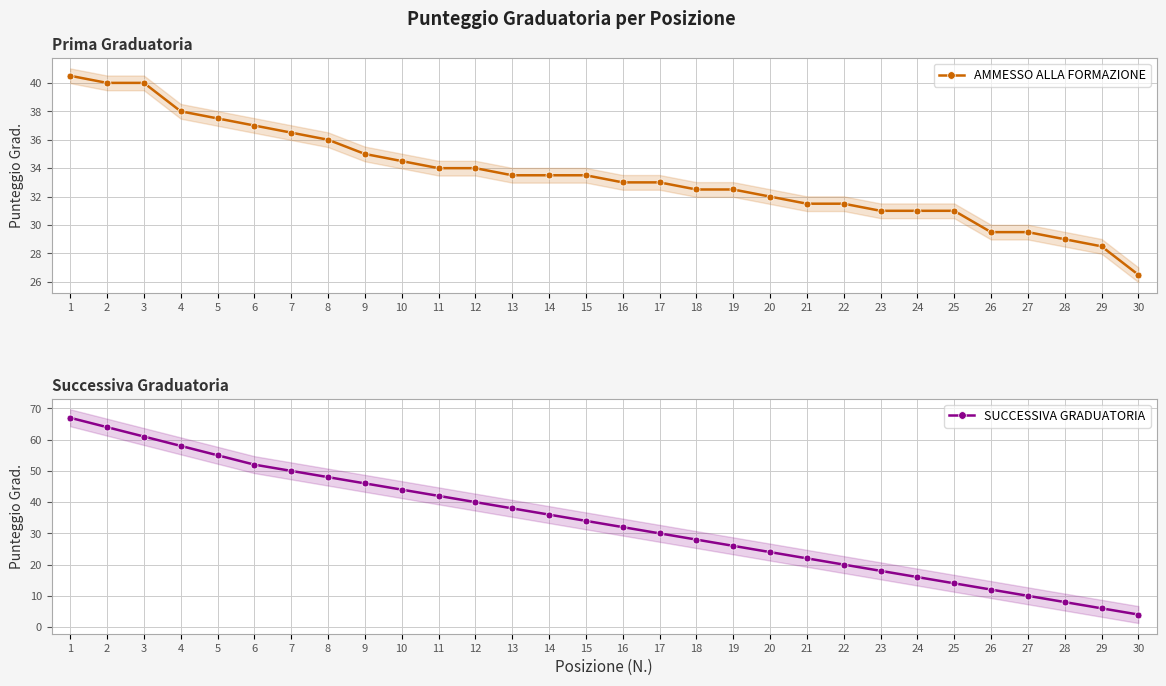

At which label does AMMESSO ALLA FORMAZIONE reach its minimum?

30